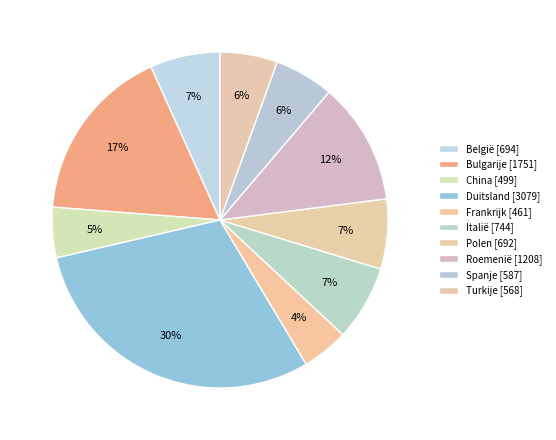

Is België the majority of the pie?

No